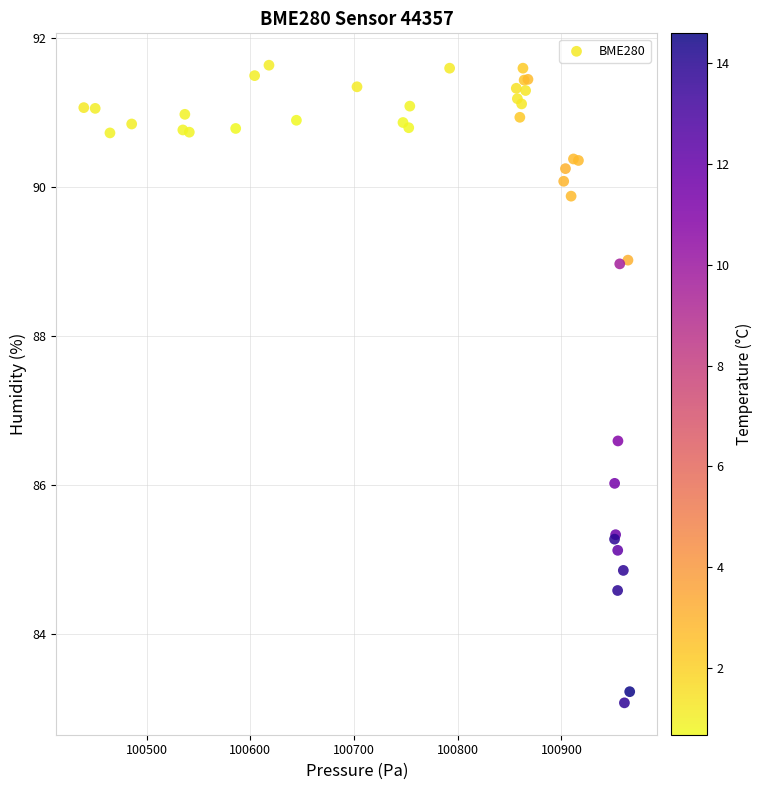

What Y value in the scatter plot is closest to 87?

86.6